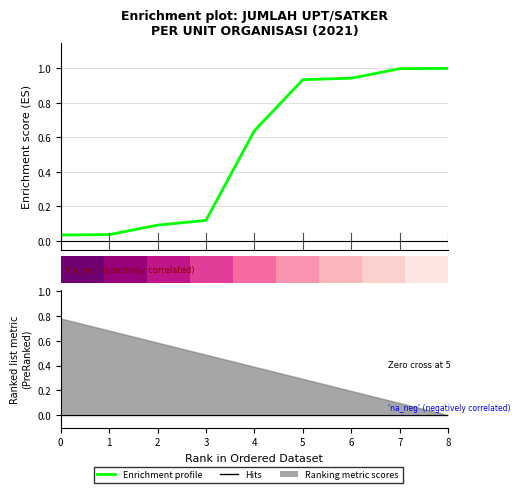

Are the bars grouped side by side (vs. stacked)?

No